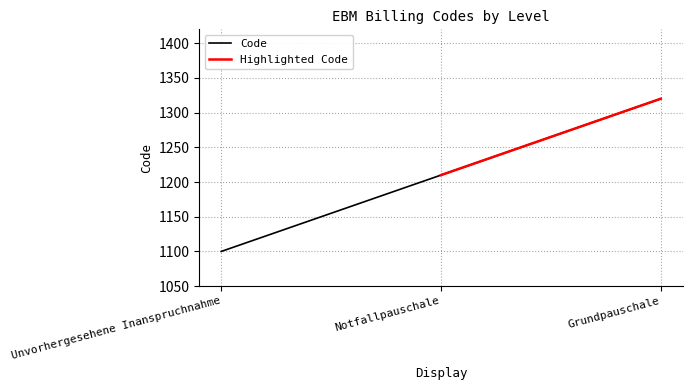

The chart shows a value of 1320 at Grundpauschale. True or false?

True